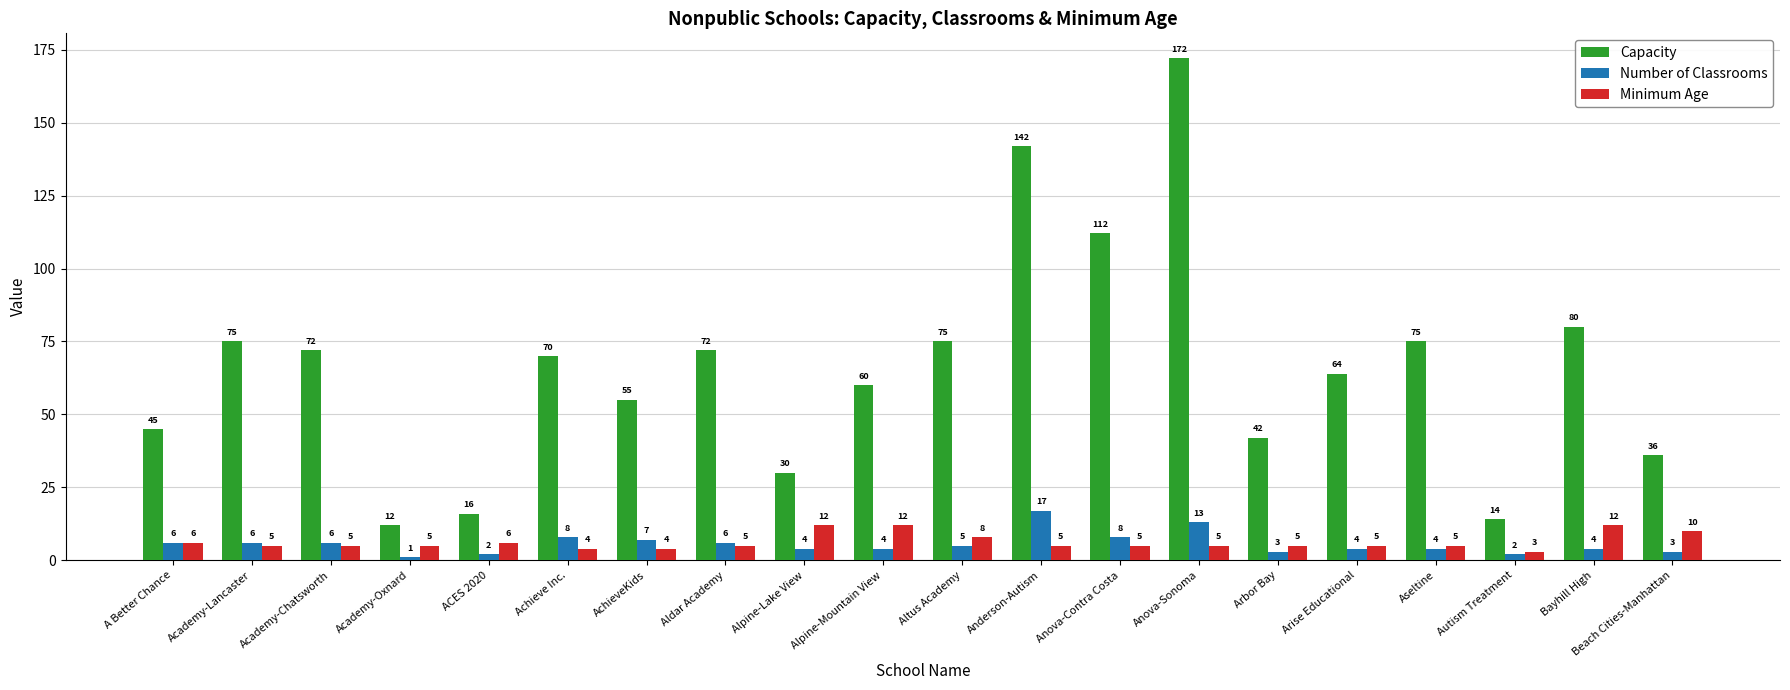

List the series in order of their peak value, lowest first.

Minimum Age, Number of Classrooms, Capacity